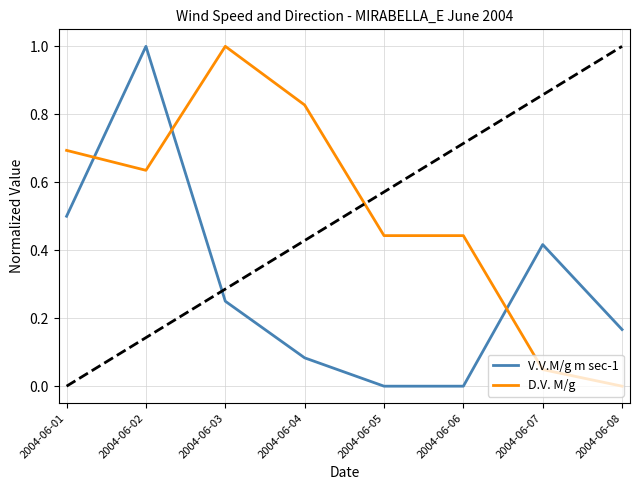

True or false: V.V.M/g m sec-1 has a value of 0.0 at 2004-06-05.

True